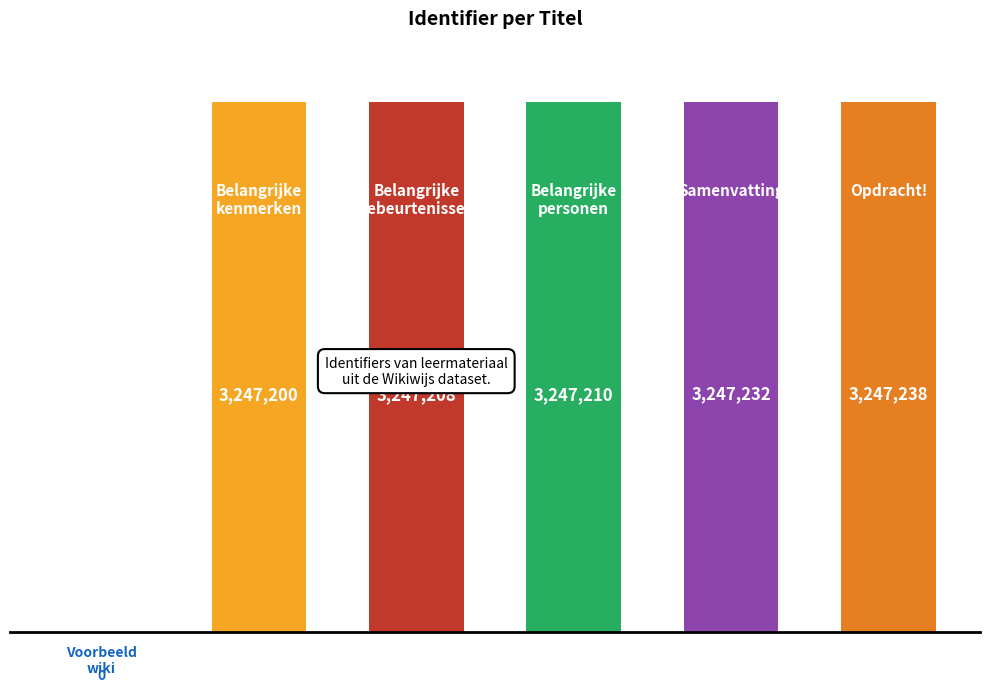

What is the greatest value displayed?

3247238